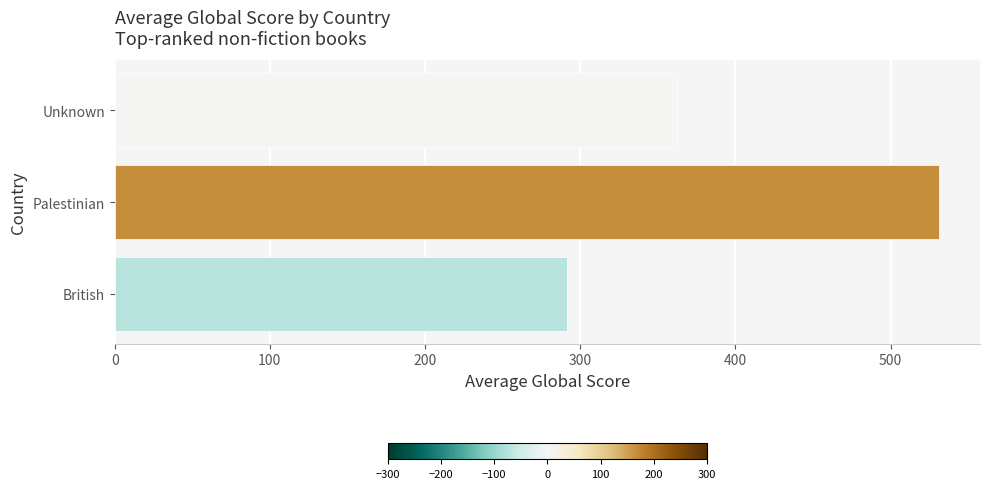

Does the chart contain any negative values?

No